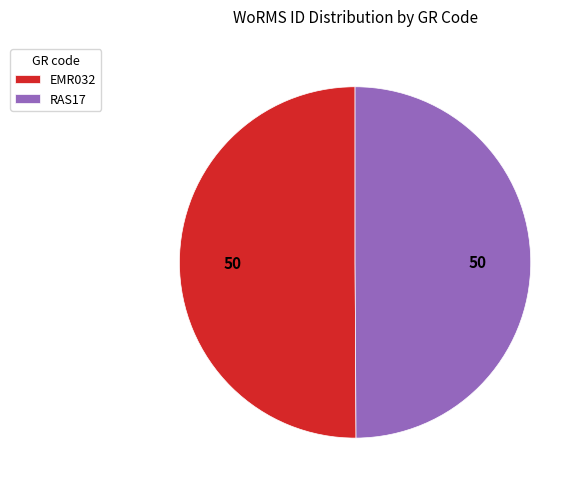

The EMR032 slice represents 61% of the pie. True or false?

False